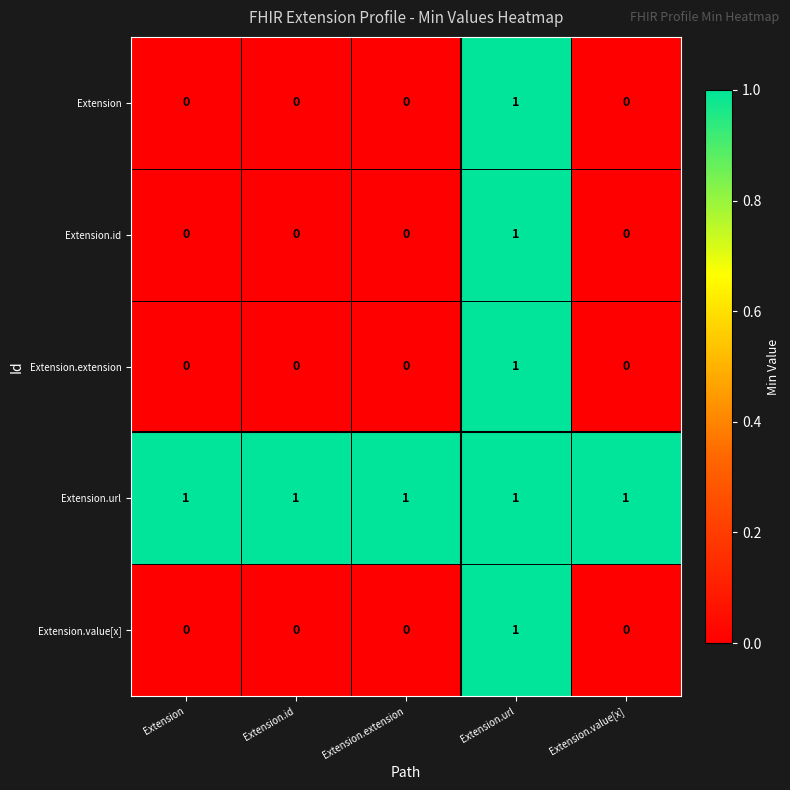

What is the sum of all Extension.url values?

5